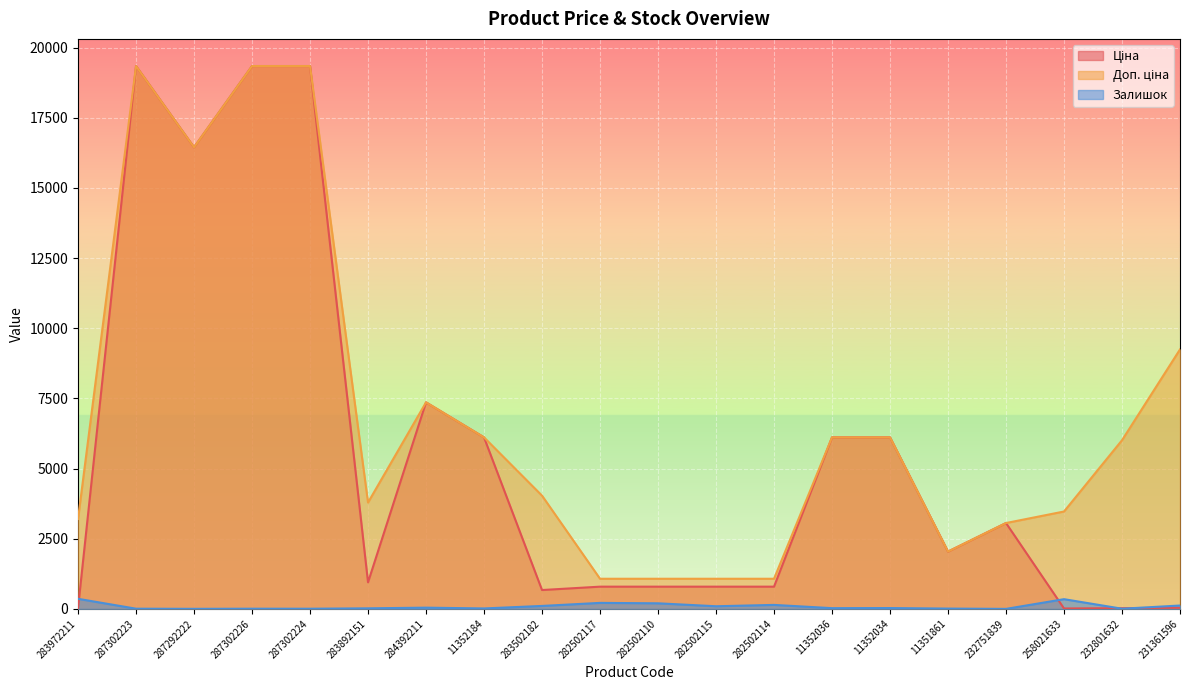

True or false: Залишок and Доп. ціна intersect in this chart.

False